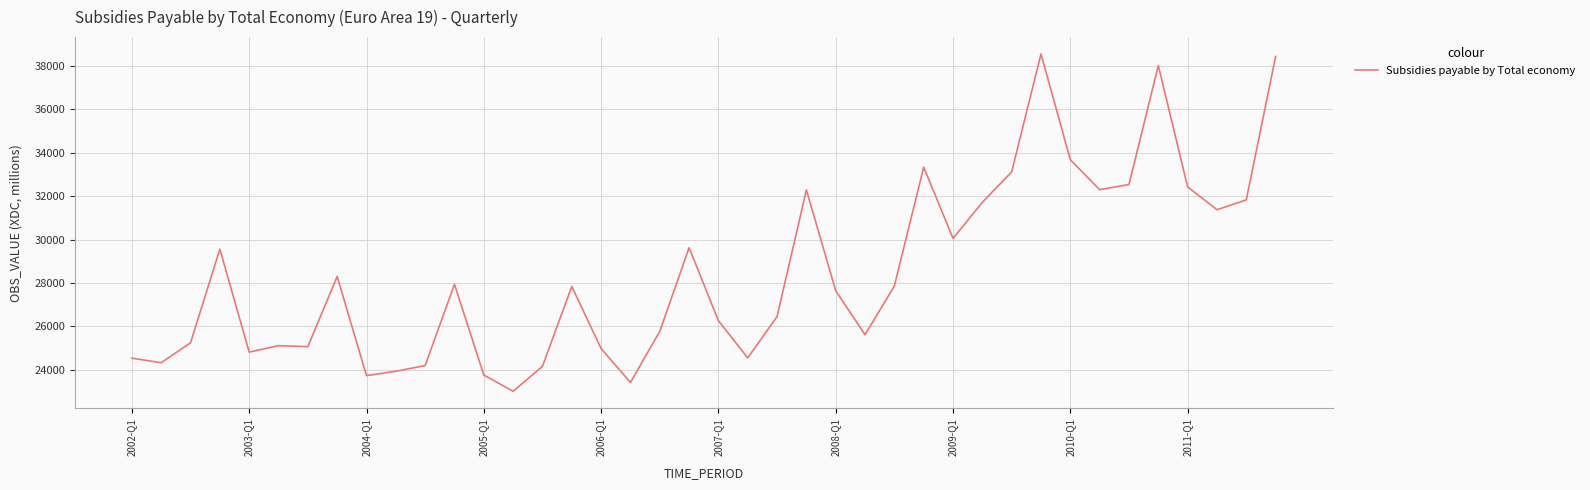

How many lines are shown in the chart?

1